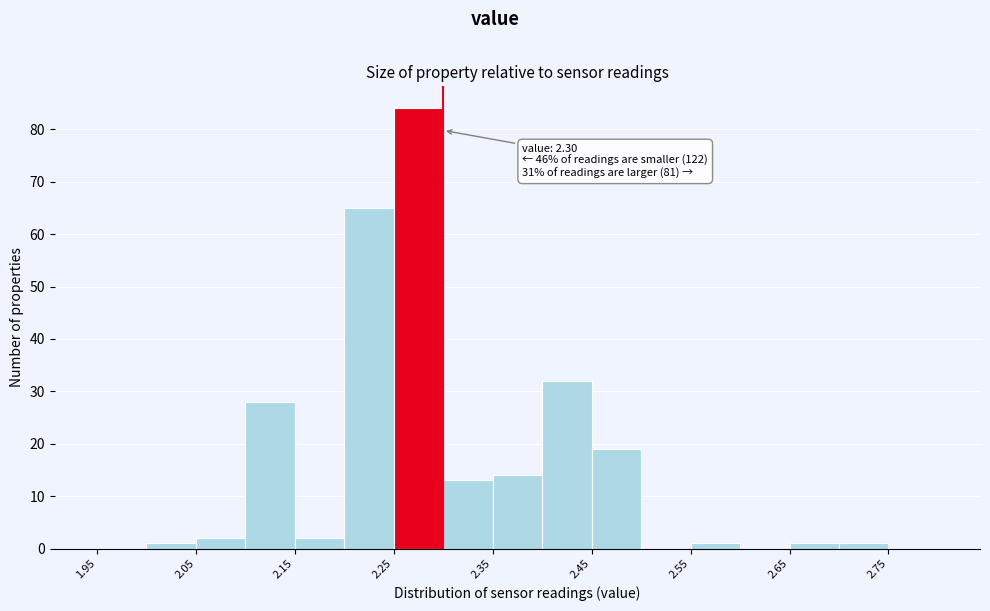

Over which range of the x-axis is the bar tallest?

2.25 to 2.30